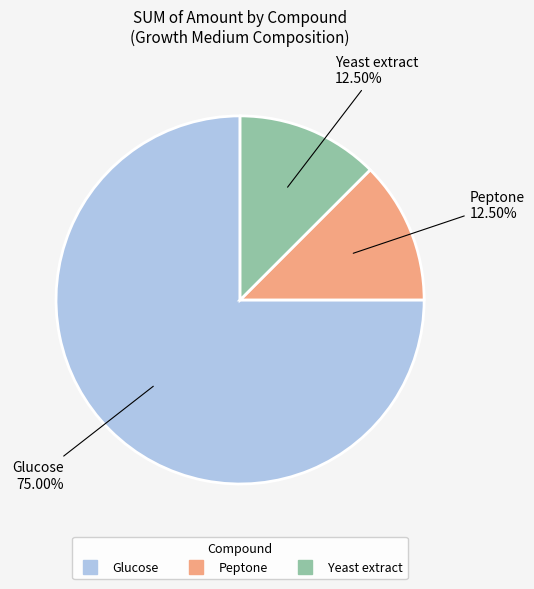

To the nearest percent, what is the average slice percentage?

33%